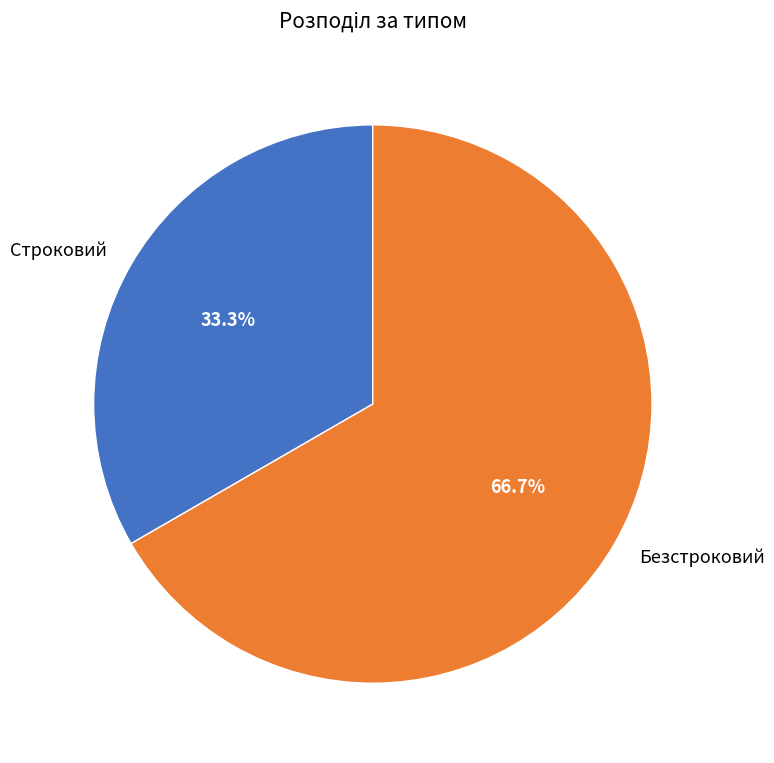

Rank the categories by value from lowest to highest.

Строковий, Безстроковий